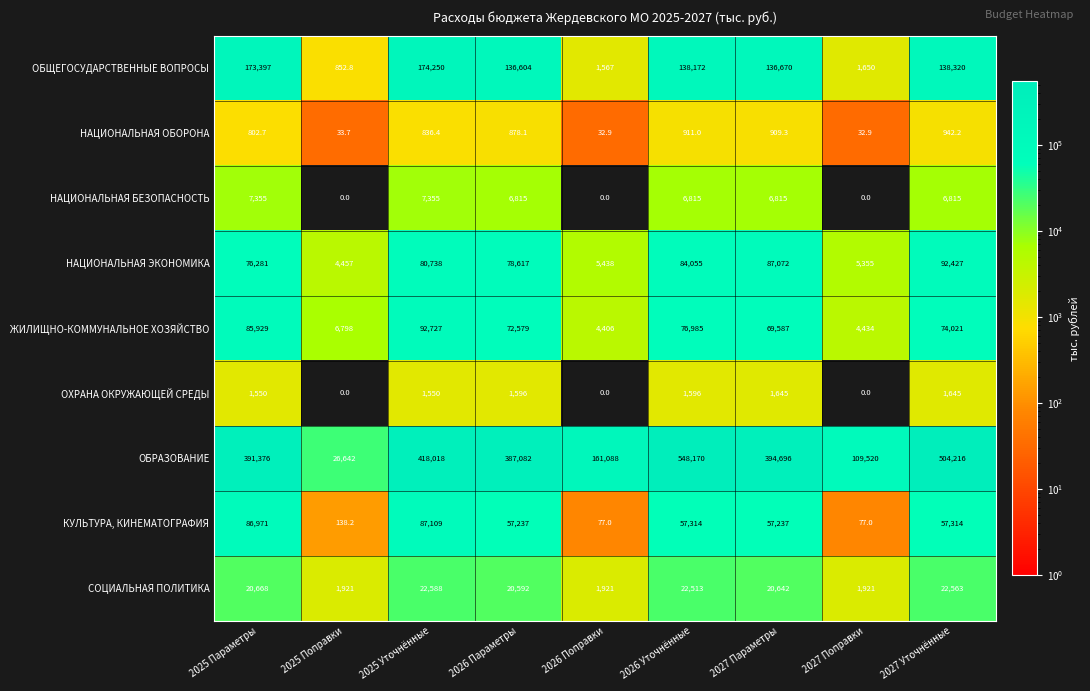

The ОХРАНА ОКРУЖАЮЩЕЙ СРЕДЫ series shows 2430.3 at 2027 Уточнённые. True or false?

False